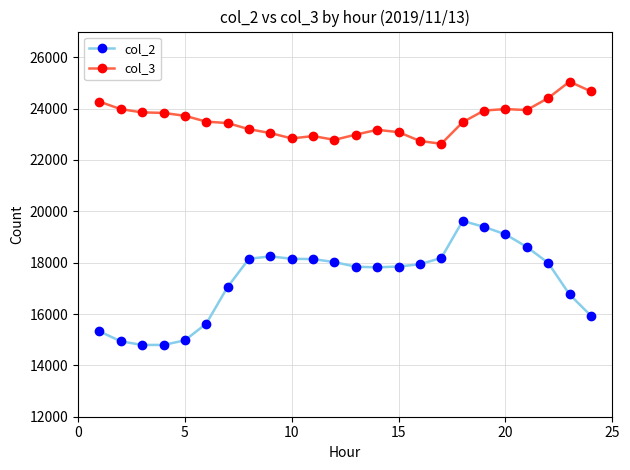

How many values in the col_2 series are below 17938?

12